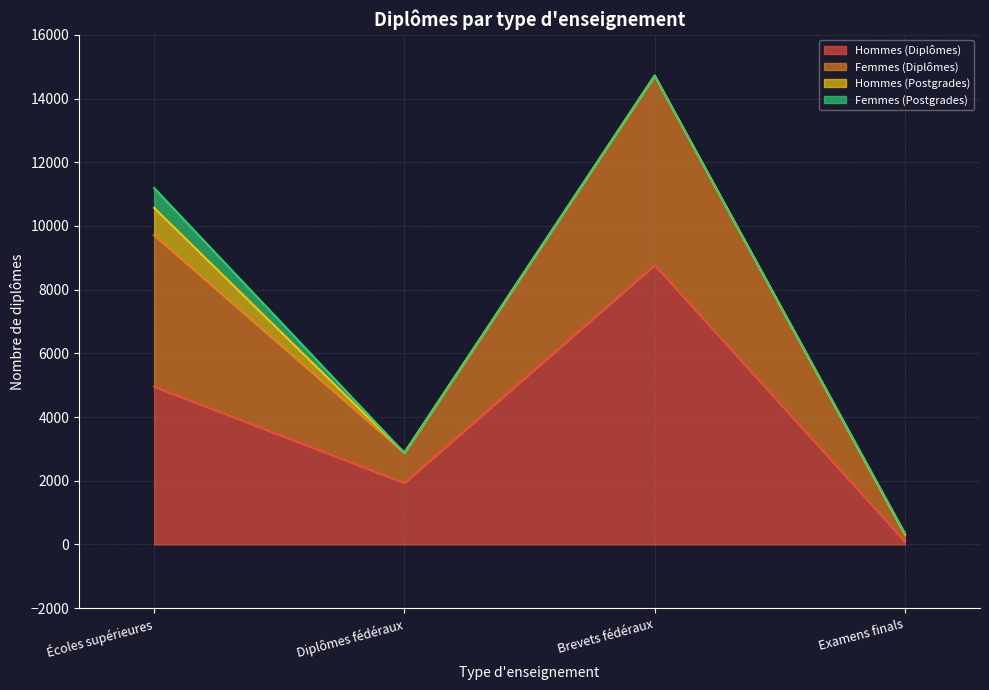

True or false: Femmes (Diplômes) and Hommes (Diplômes) intersect in this chart.

False